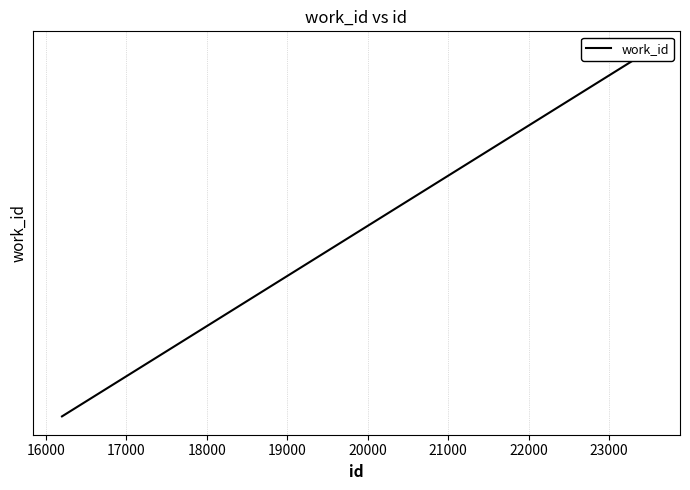

What is the sum of all values?

21806